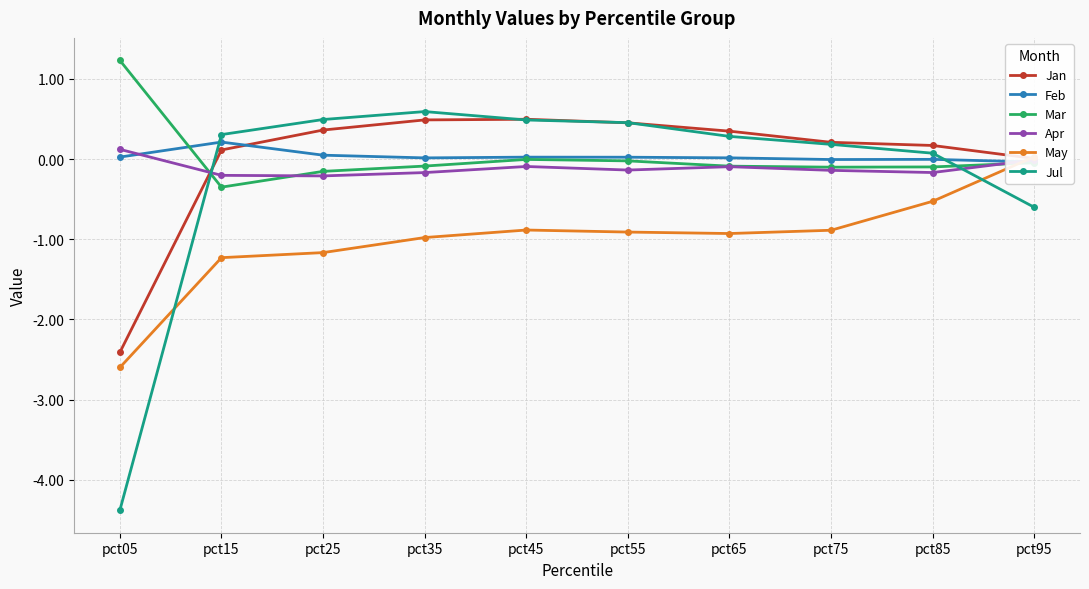

How many negative values does the Feb series have?

3